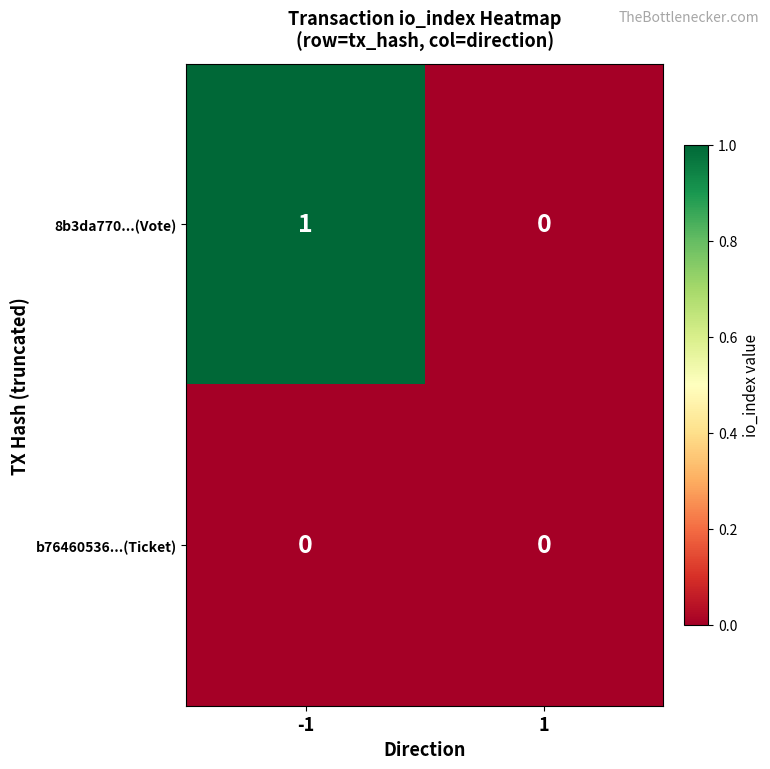

Rank the series by their average value, from highest to lowest.

8b3da770...(Vote), b76460536...(Ticket)